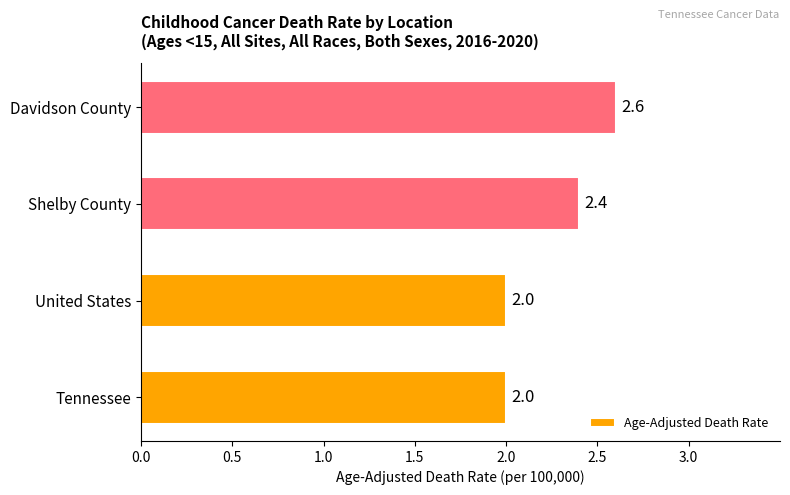

How many values exceed 2?

2